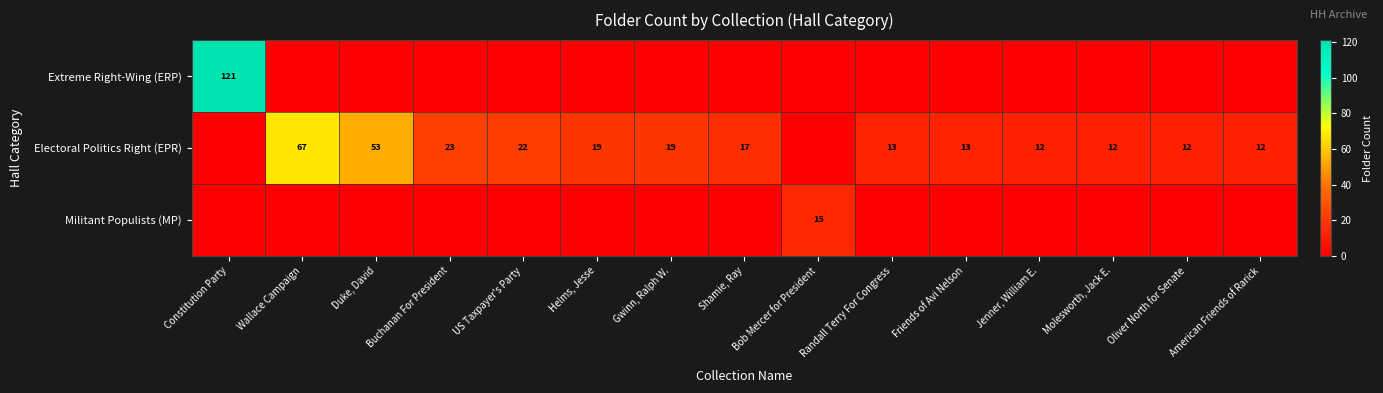

True or false: Electoral Politics Right (EPR) has a value of 11 at Shamie, Ray.

False